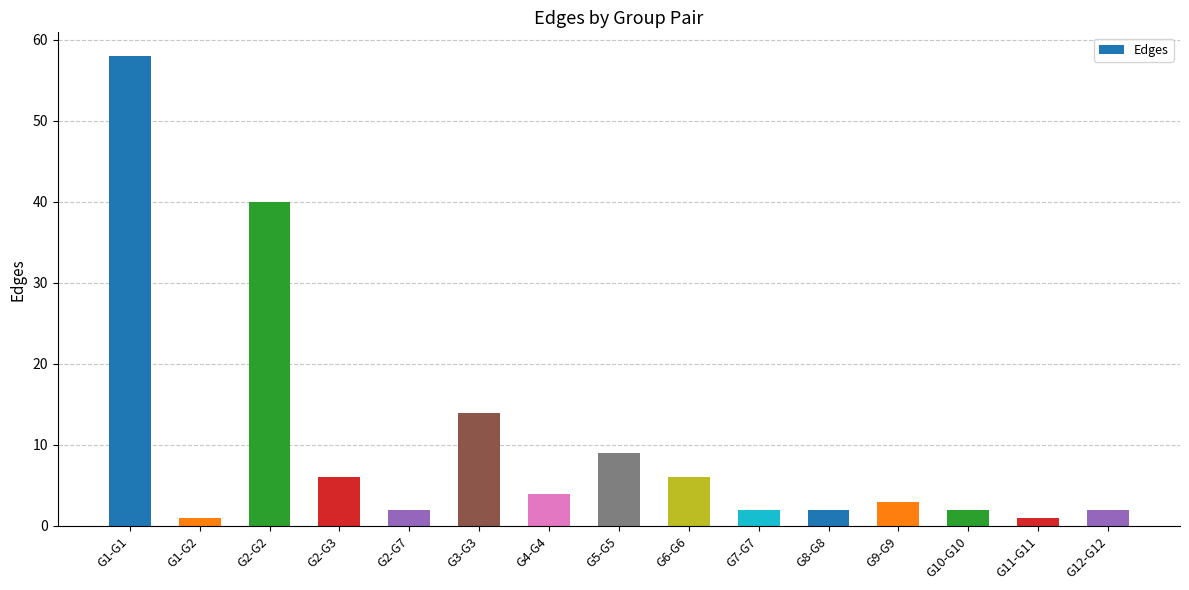

What is the change in value from G1-G1 to G11-G11?

-57